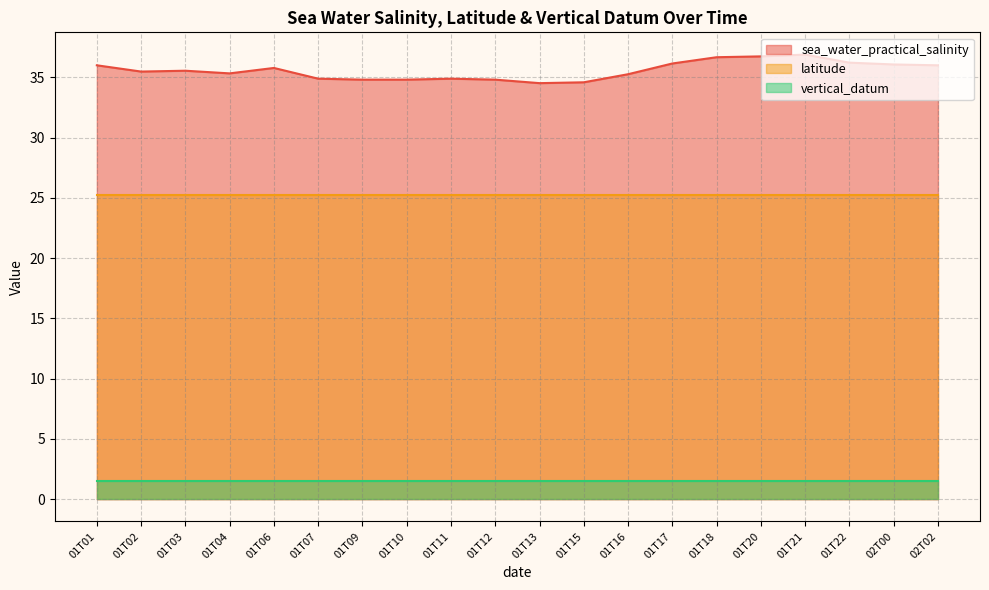

What is the value of the sea_water_practical_salinity point at the 3rd from the left?

35.5